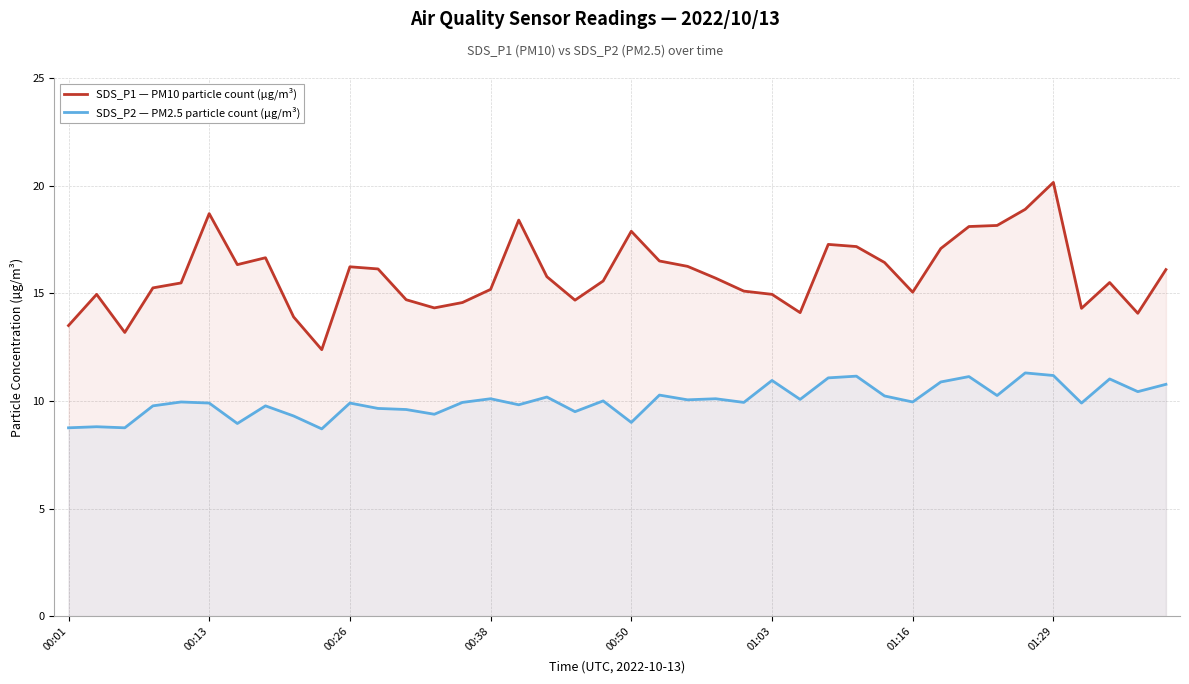

List the series in order of their overall mean, lowest first.

SDS_P2 — PM2.5 particle count (µg/m³), SDS_P1 — PM10 particle count (µg/m³)